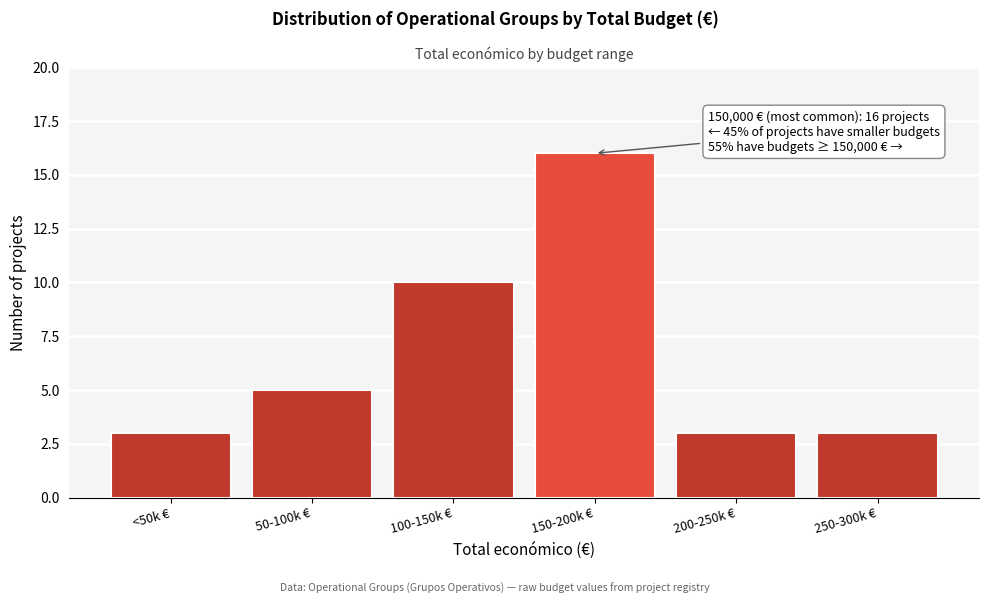

Reading left to right, what are all the values shown in this chart?

3	5	10	16	3	3